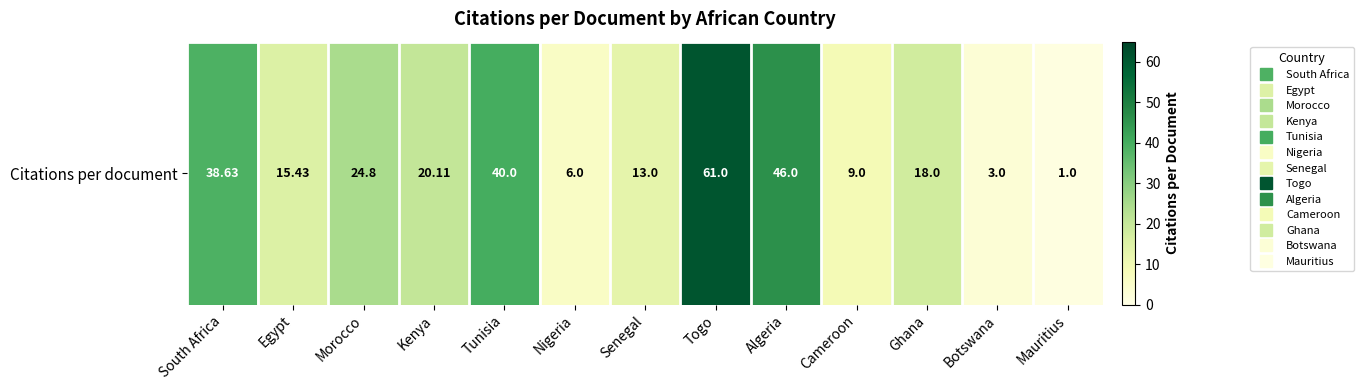

How many distinct data groups are displayed?

1